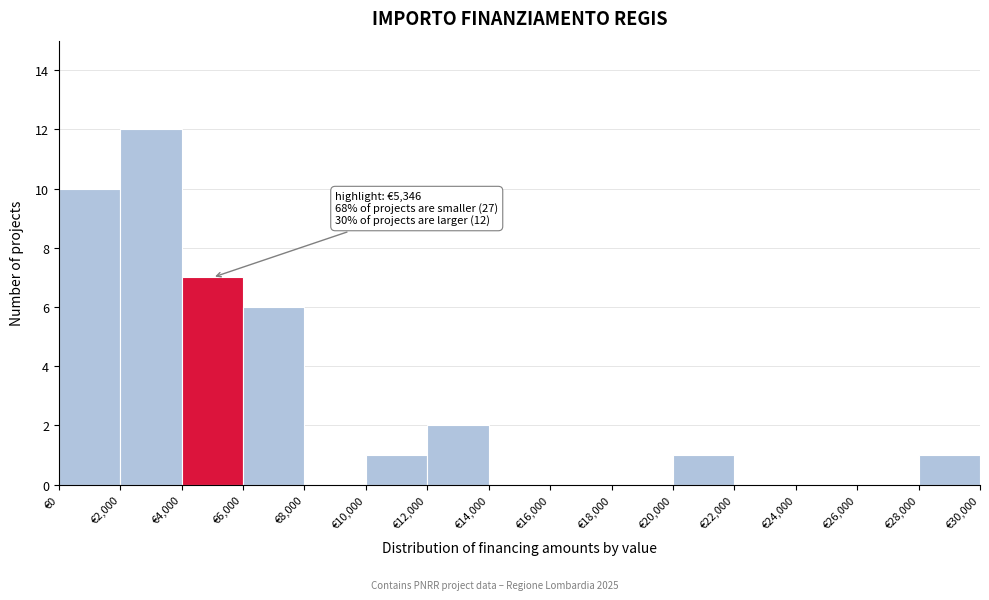

Which range on the x-axis has the tallest bar?

2000 to 4000